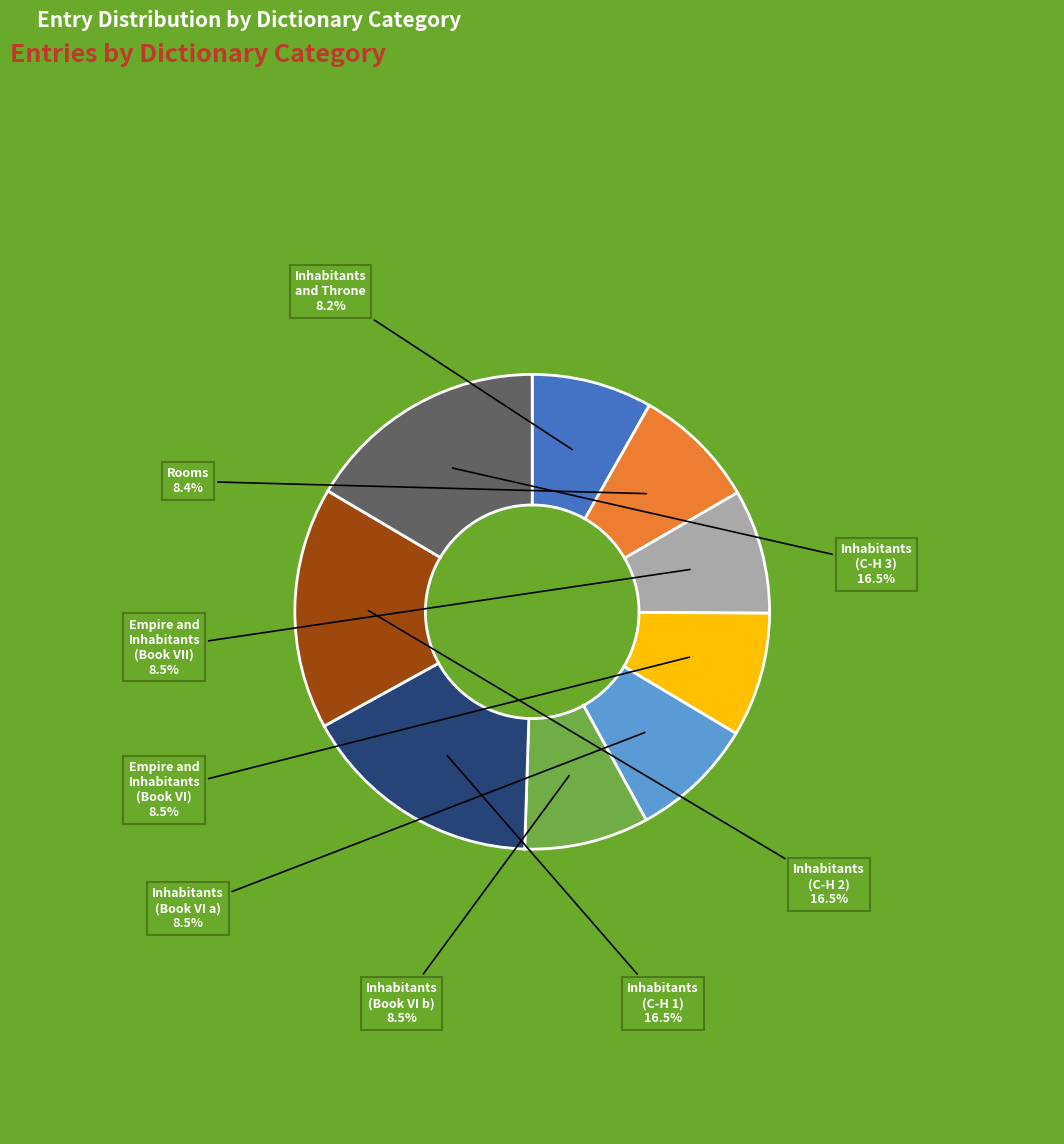

Is there any slice that represents more than half of the pie?

No